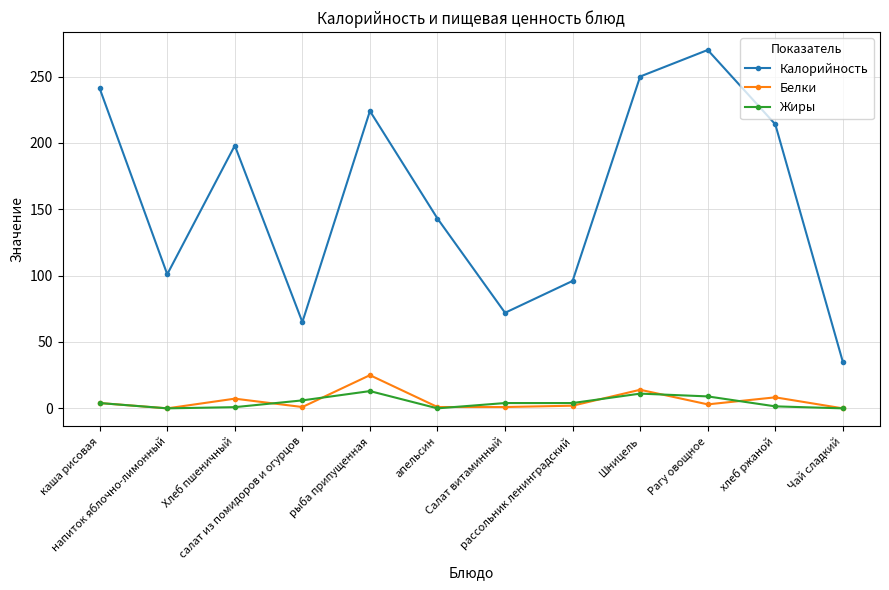

List the series in order of their peak value, highest first.

Калорийность, Белки, Жиры